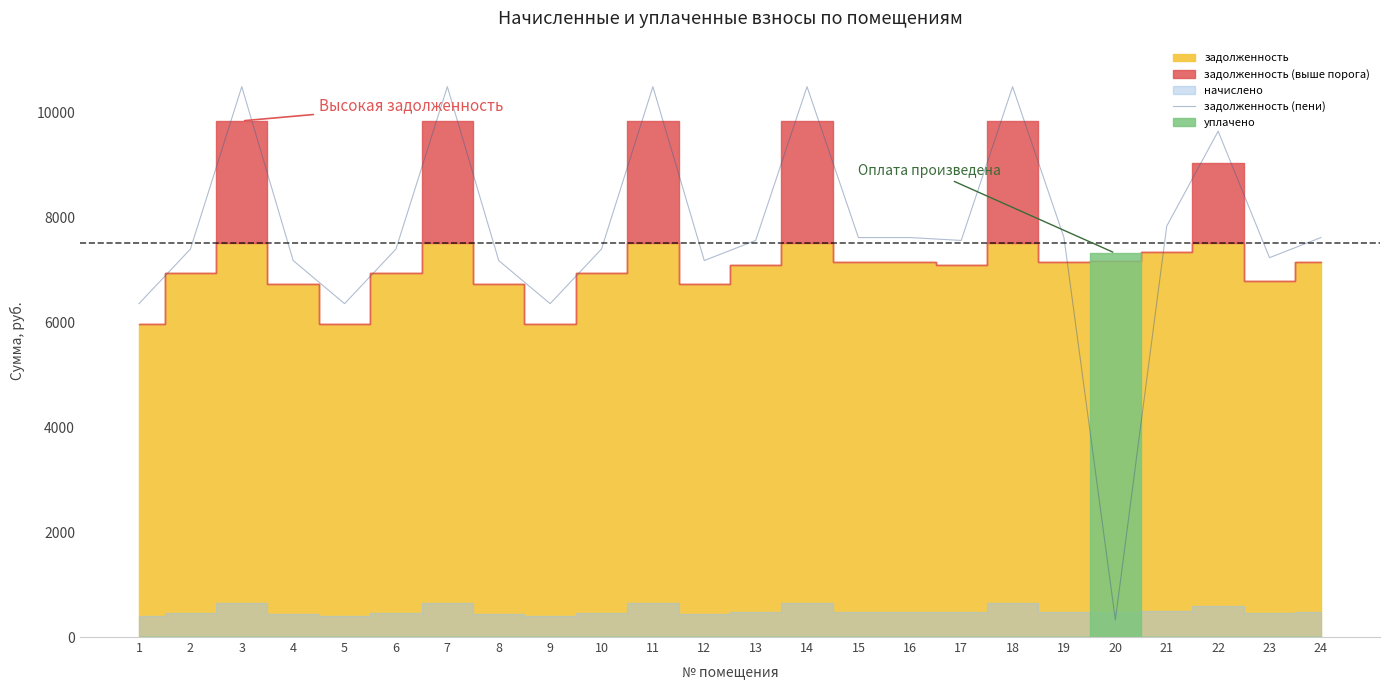

True or false: the data shows 7392.9 at 10.

True